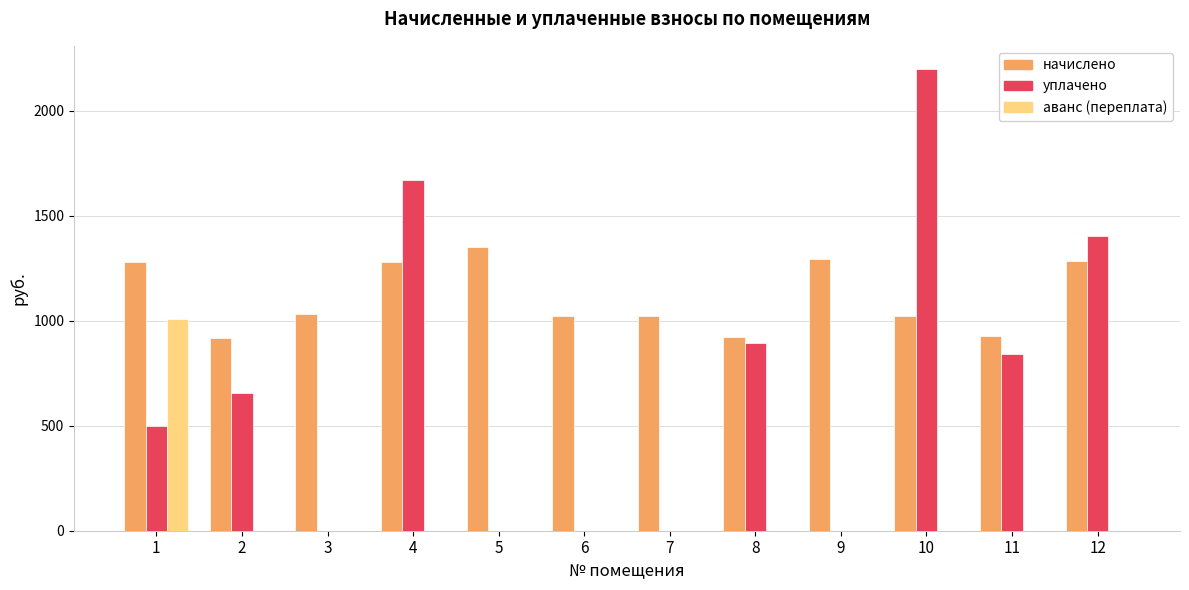

How many series are shown in this chart?

3